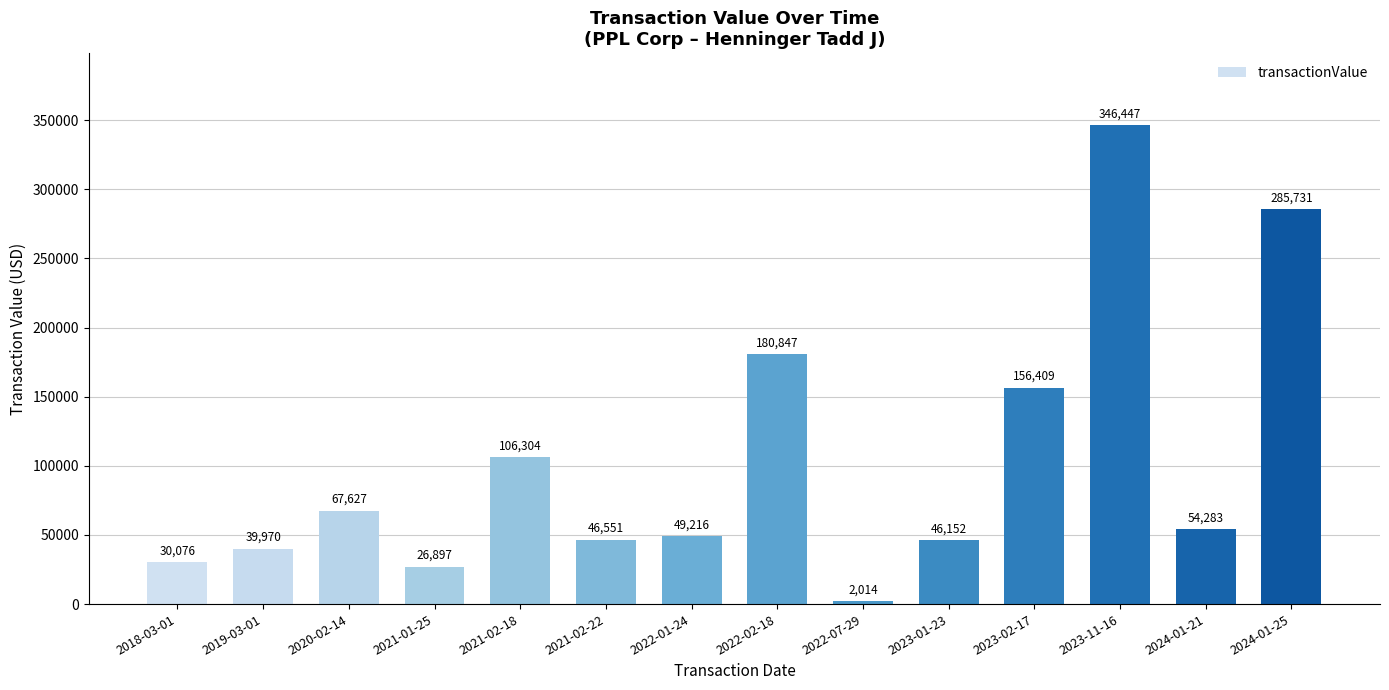

What is the sum of all values?

1438524